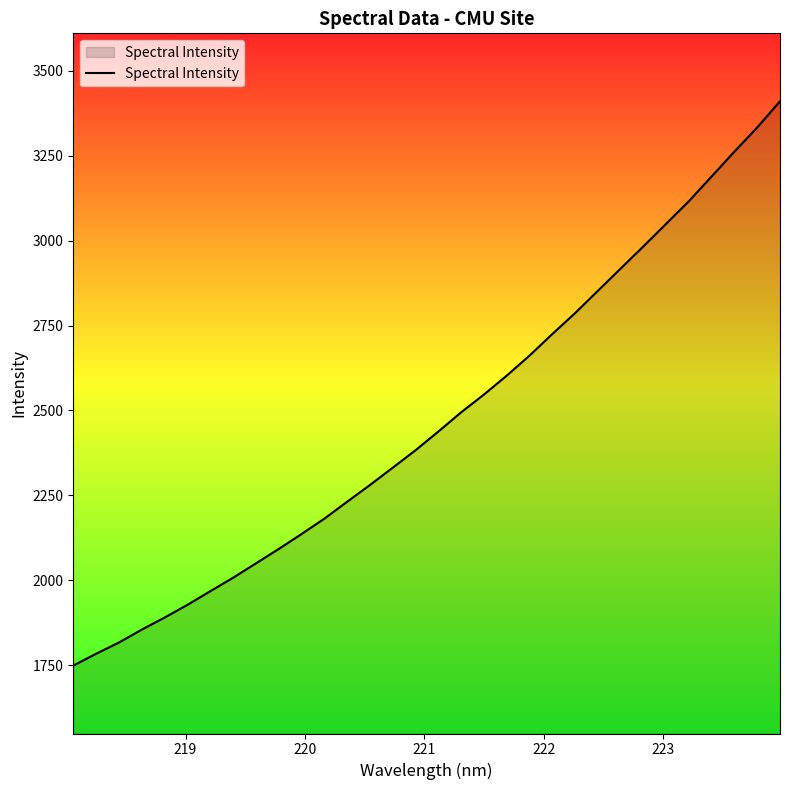

What is the minimum value shown in the chart?

1748.8